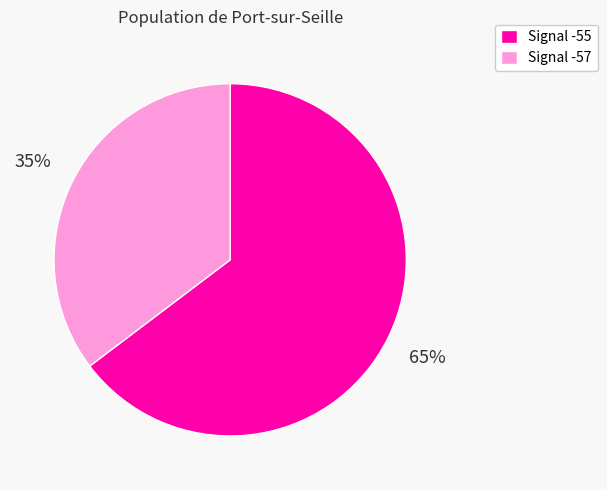

What percentage is the Signal -55 slice, to the nearest percent?

65%